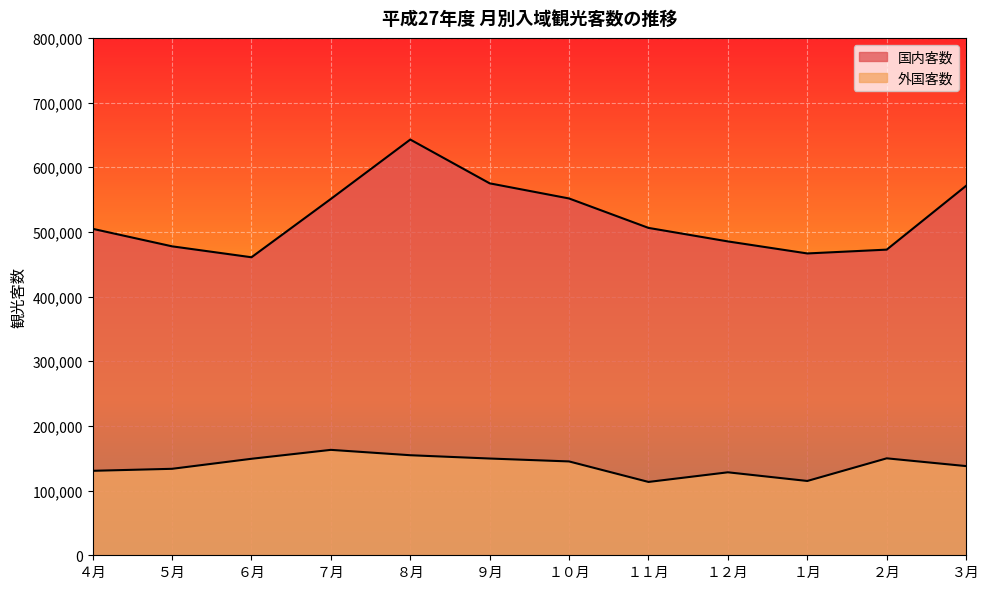

What position from the left is ７月?

4